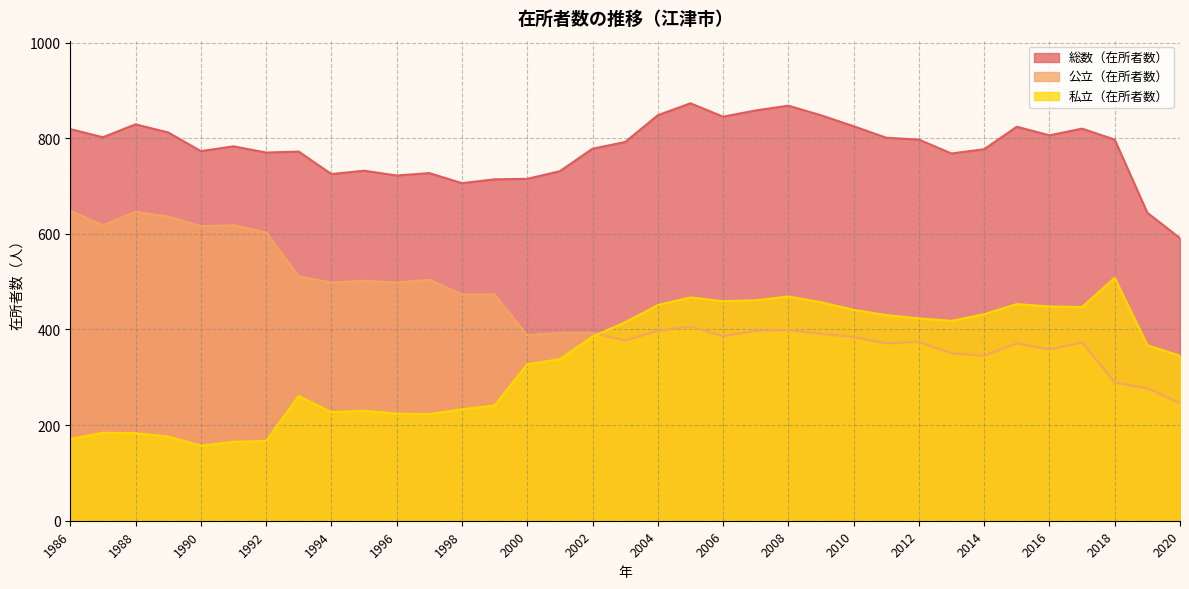

Reading right to left, transcribe all the data shown in this chart.

総数（在所者数）: 2020=591	2019=644	2018=797	2017=820	2016=806	2015=824	2014=777	2013=768	2012=797	2011=801	2010=825	2009=848	2008=868	2007=858	2006=845	2005=873	2004=848	2003=792	2002=778	2001=731	2000=715	1999=714	1998=706	1997=727	1996=722	1995=732	1994=725	1993=772	1992=770	1991=783	1990=773	1989=812	1988=829	1987=802	1986=819
公立（在所者数）: 2020=246	2019=277	2018=289	2017=373	2016=358	2015=371	2014=345	2013=350	2012=374	2011=371	2010=384	2009=391	2008=399	2007=397	2006=386	2005=406	2004=397	2003=377	2002=393	2001=393	2000=388	1999=473	1998=473	1997=504	1996=498	1995=502	1994=498	1993=511	1992=603	1991=618	1990=616	1989=636	1988=646	1987=618	1986=648
私立（在所者数）: 2020=345	2019=367	2018=508	2017=447	2016=448	2015=453	2014=432	2013=418	2012=423	2011=430	2010=441	2009=457	2008=469	2007=461	2006=459	2005=467	2004=451	2003=415	2002=385	2001=338	2000=327	1999=241	1998=233	1997=223	1996=224	1995=230	1994=227	1993=261	1992=167	1991=165	1990=157	1989=176	1988=183	1987=184	1986=171